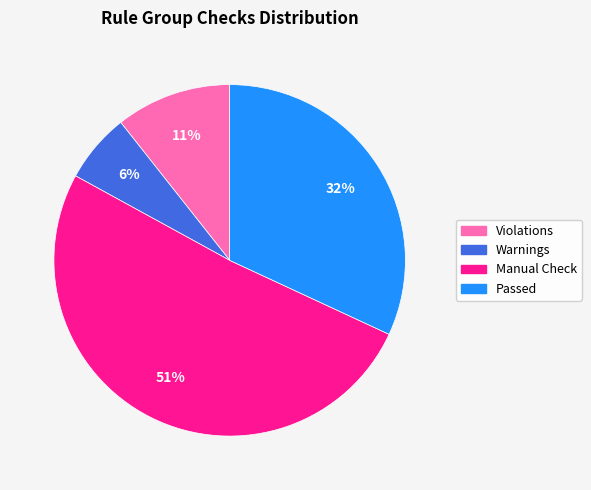

Is there any slice that represents more than half of the pie?

Yes